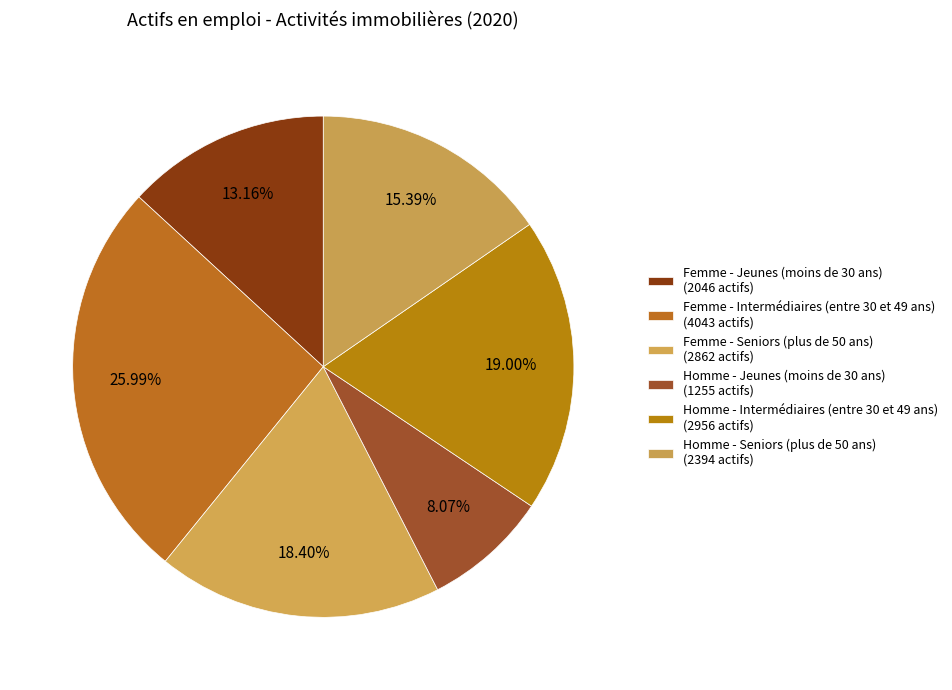

What percentage is NOT represented by Homme - Intermédiaires (entre 30 et 49 ans)?

81.0%